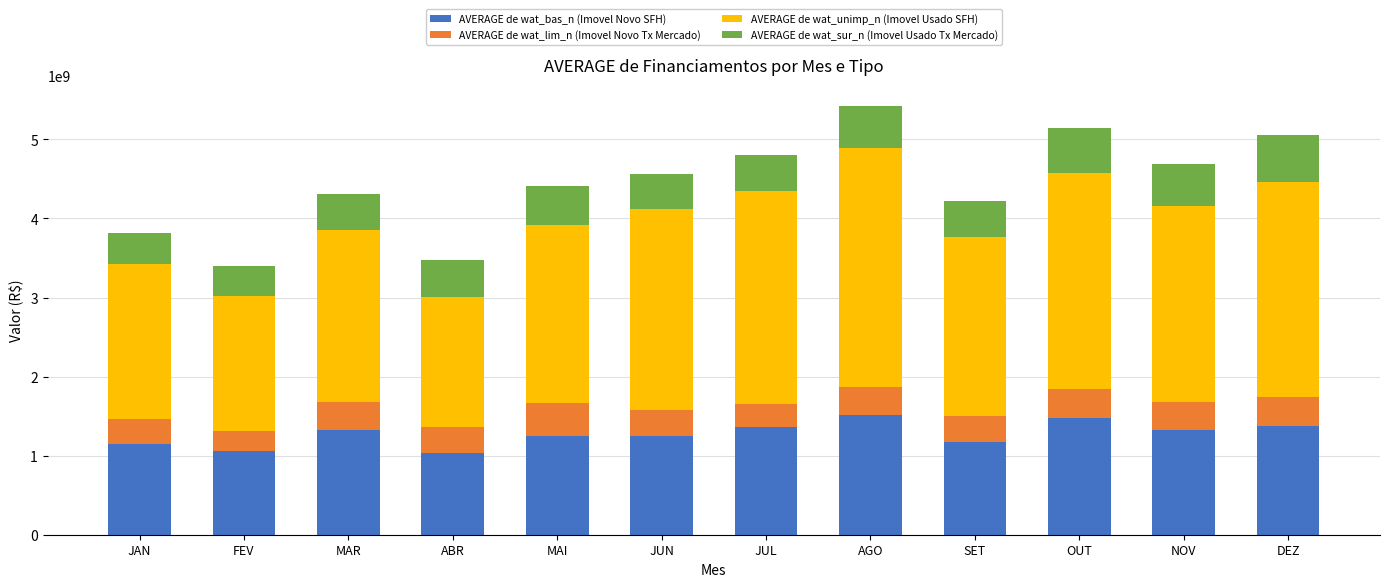

What is the sum of all AVERAGE de wat_bas_n (Imovel Novo SFH) values?

15281082862